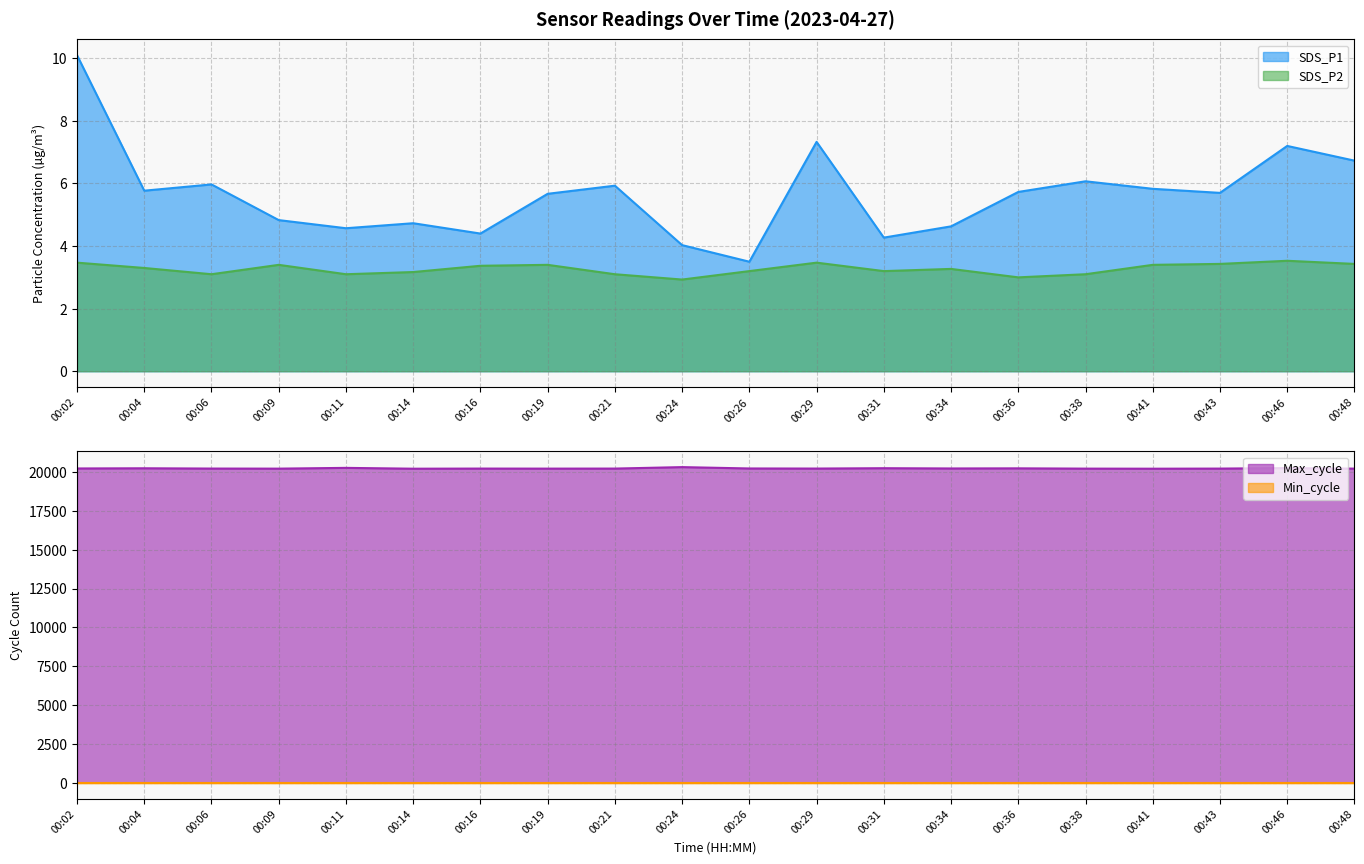

How many interior local valleys does the SDS_P1 series have?

6